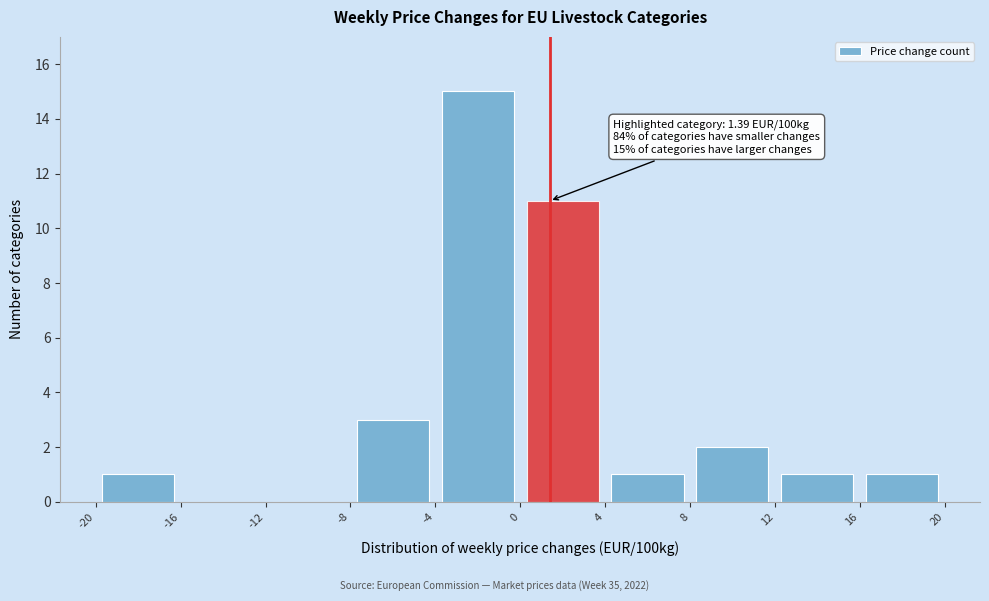

Which range on the x-axis has the tallest bar?

-4 to 0